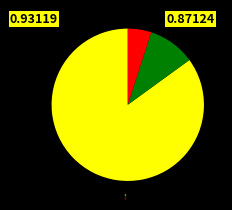

How many slices are in this pie chart?

3